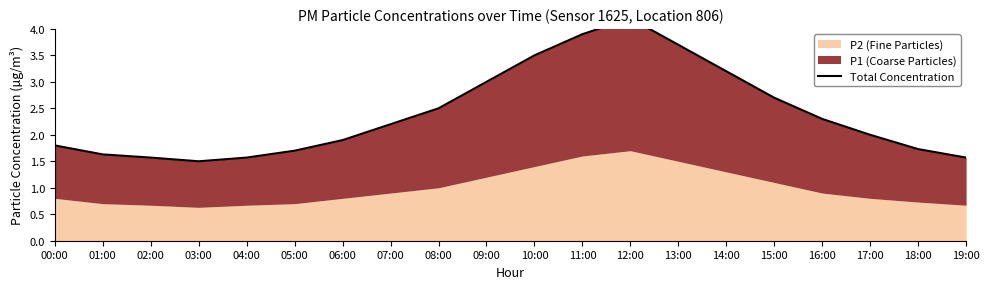

Which category has the highest value across all series?

12:00